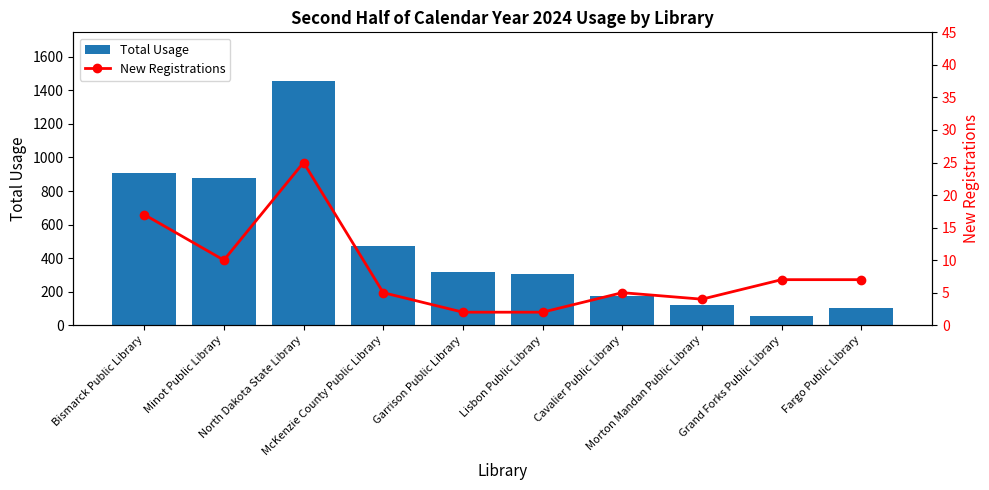

Which series has the widest spread of values?

Total Usage